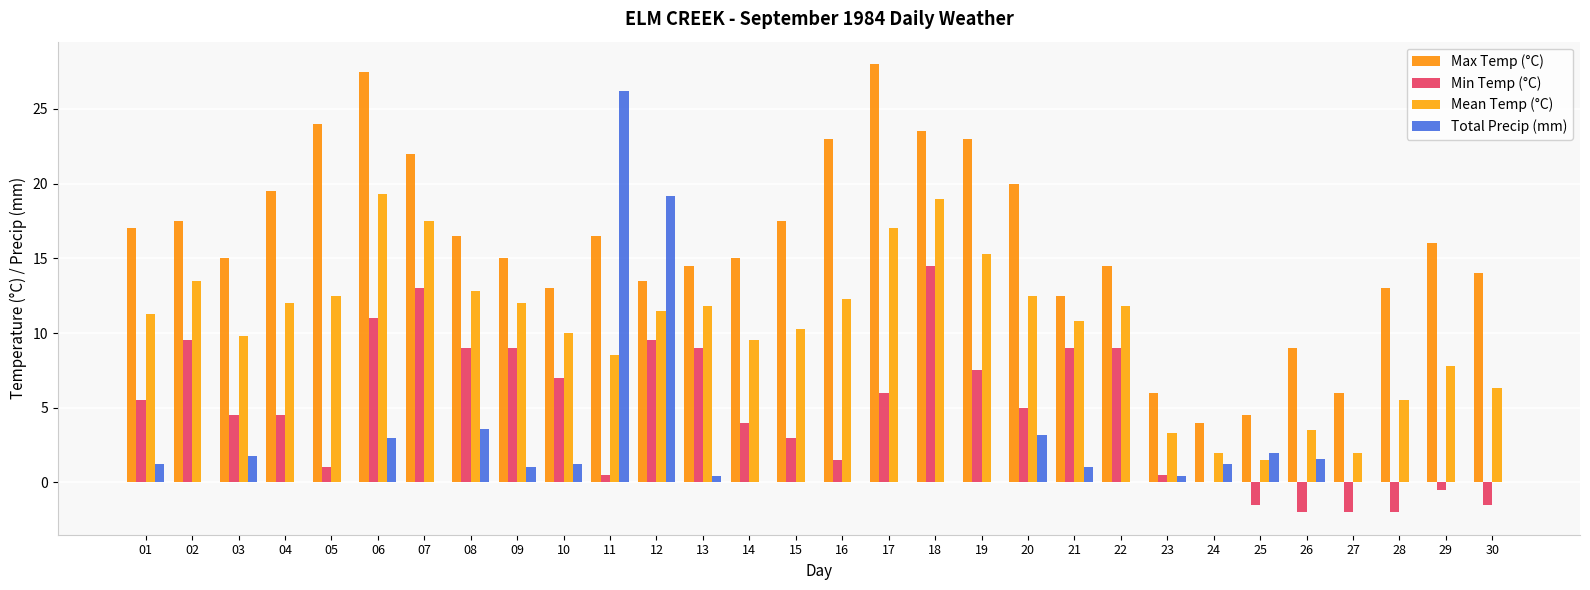

What is the sum of the Max Temp (°C) values at 08 and 11?

33.0